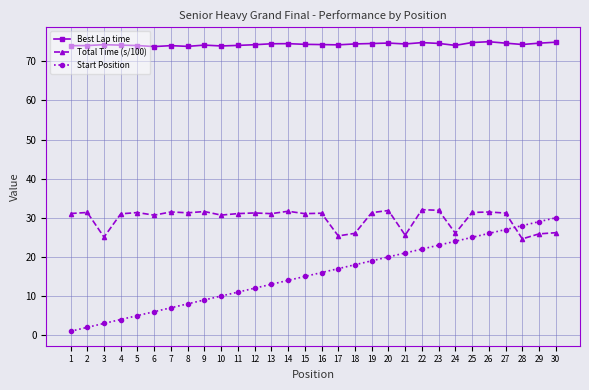

What is the difference between the maximum and minimum values in the Best Lap time series?

1.2